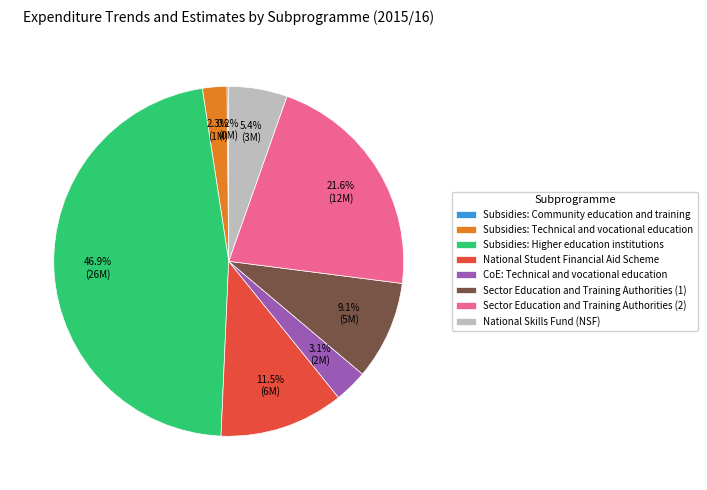

Combined, do Sector Education and Training Authorities (1) and Sector Education and Training Authorities (2) account for over 50%?

No